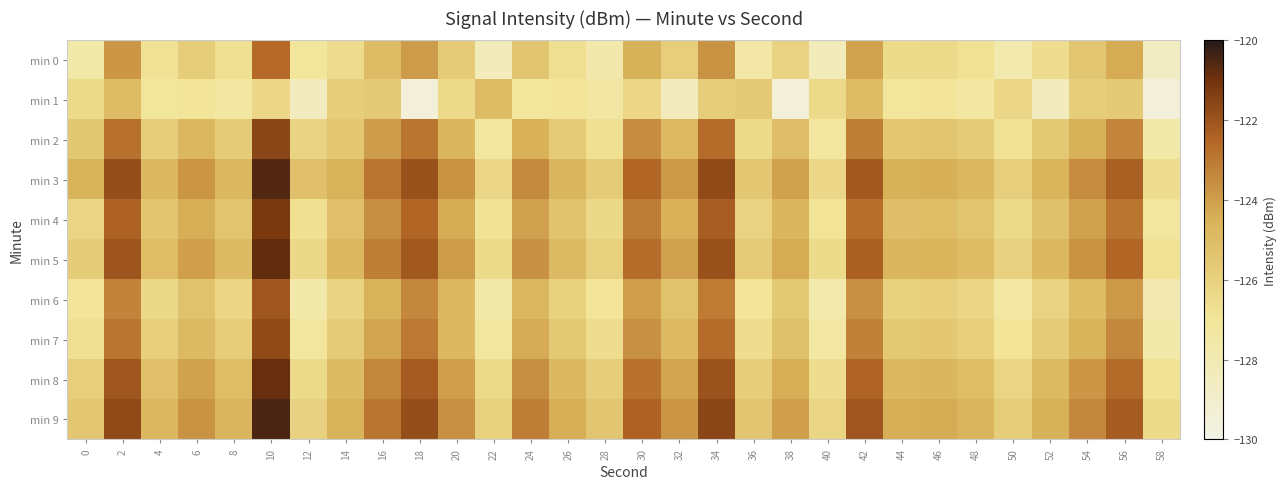

At how many categories does at least one series exceed -128?

30